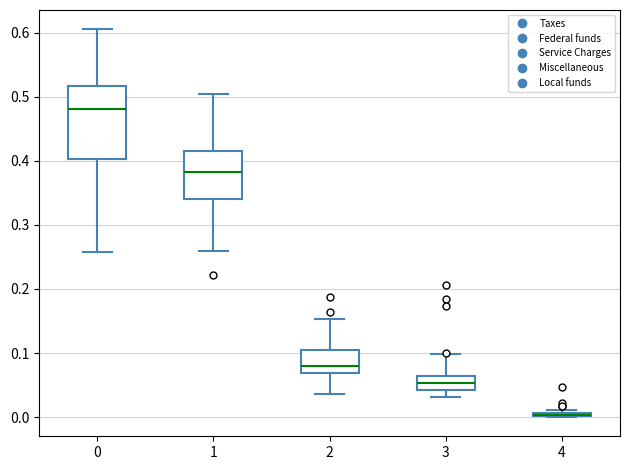

Comparing the boxes themselves (not the whiskers), which one is the tallest?

0